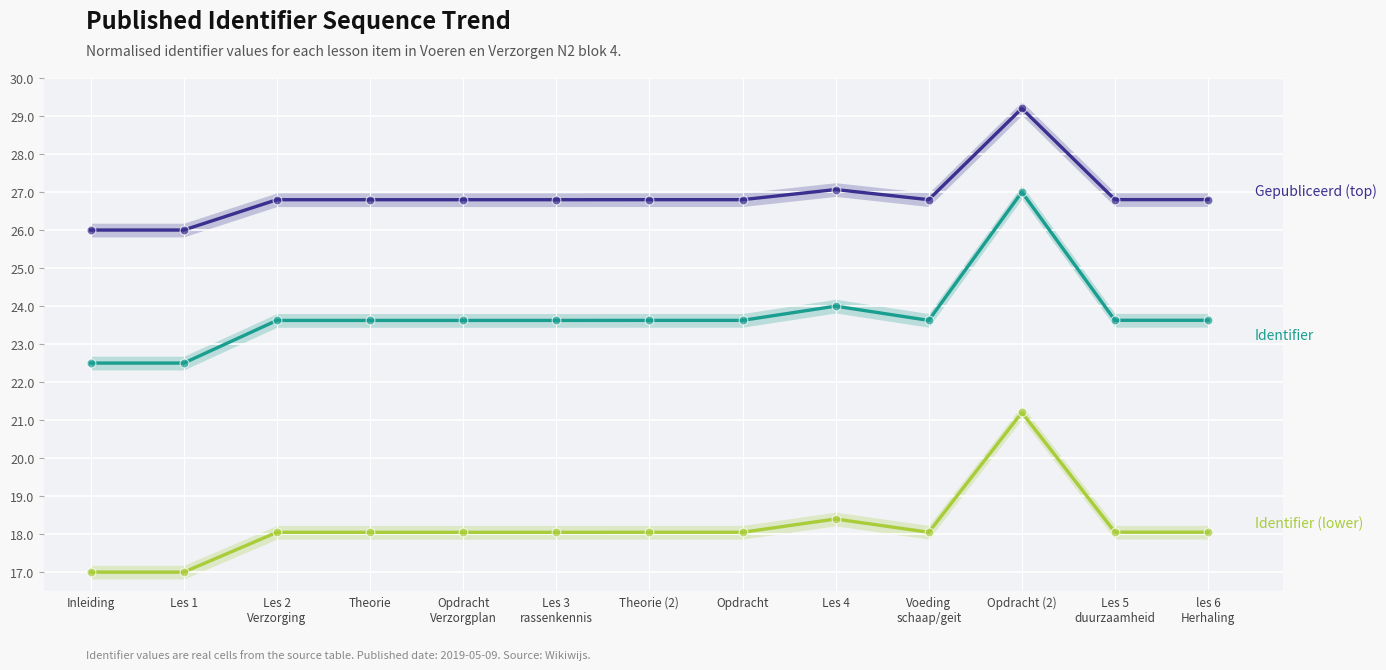

Which series contains the lowest Y value?

Identifier (lower)